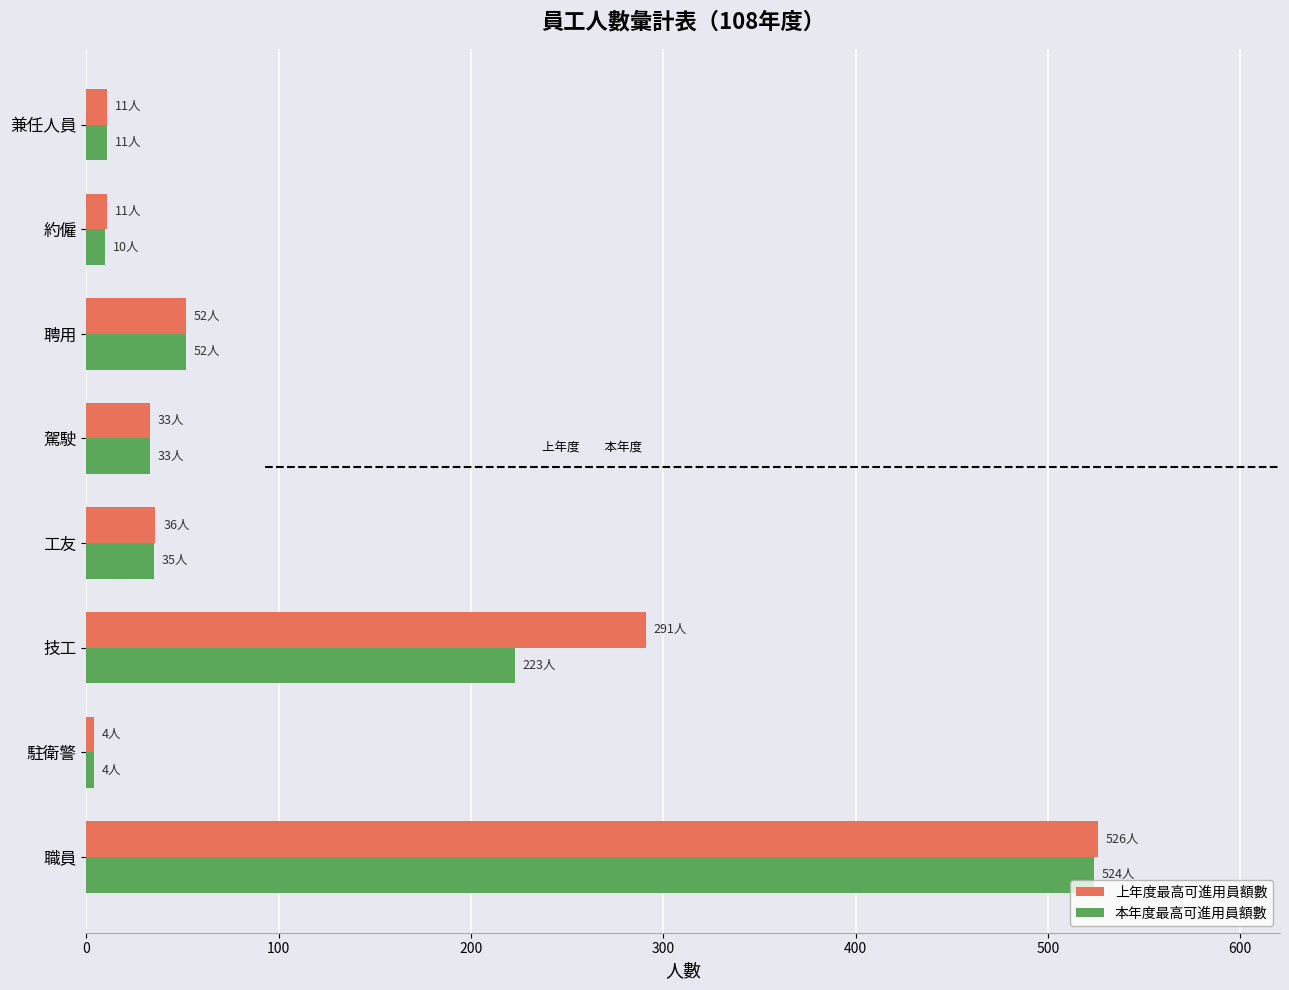

Is the value of 本年度最高可進用員額數 at 駐衛警 greater than the value of 上年度最高可進用員額數 at 工友?

No